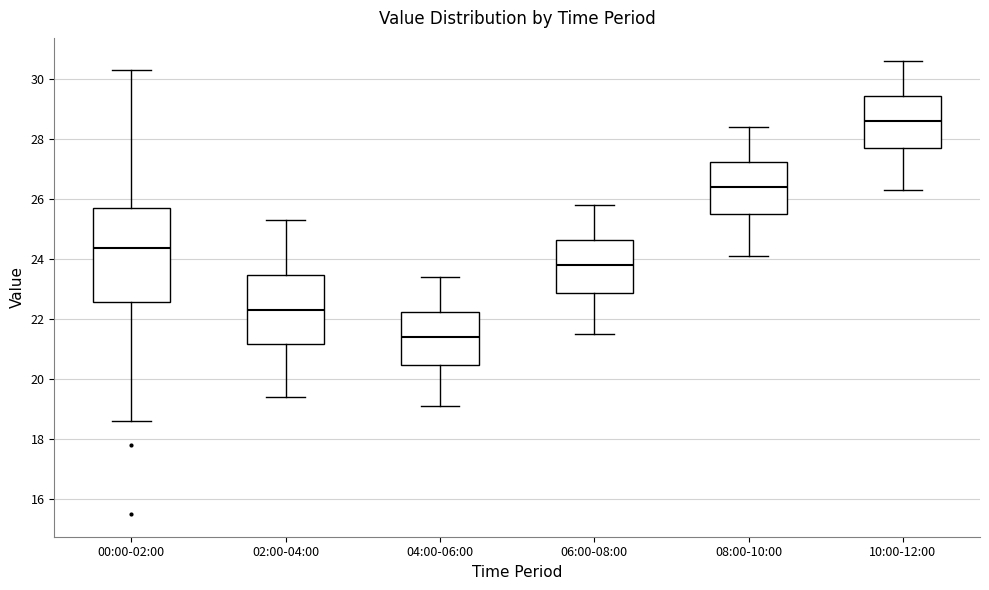

Which box is the tallest, from its lower edge to its upper edge?

00:00-02:00